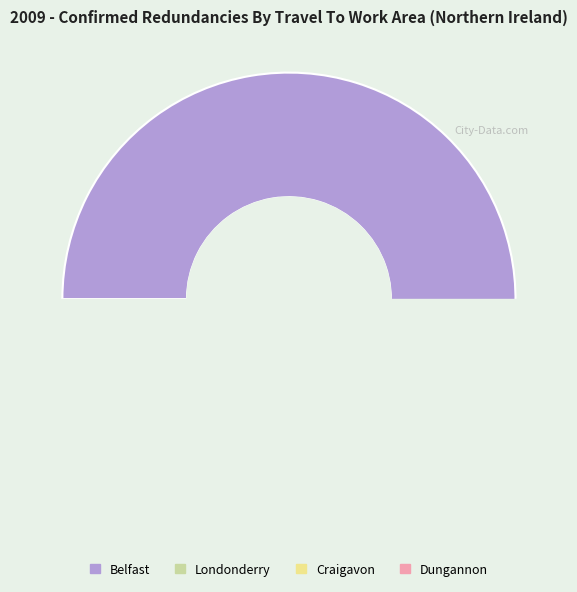

Does any single category account for the majority?

Yes